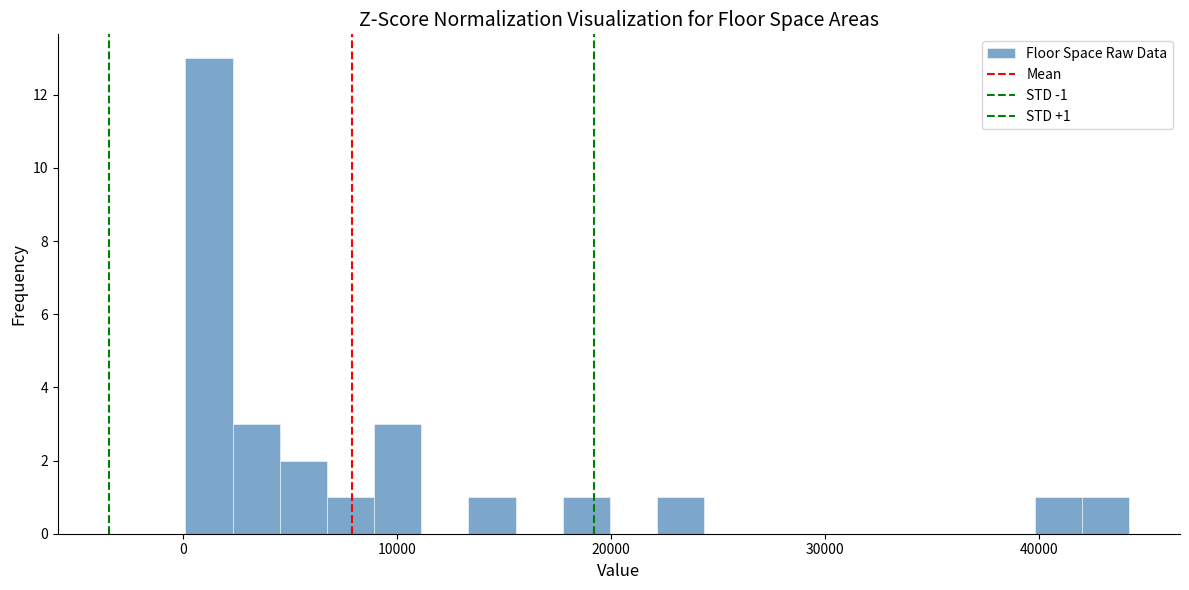

Around what value on the x-axis is the tallest bar? Give the approximate position of its centre, as read against the axis.

1000